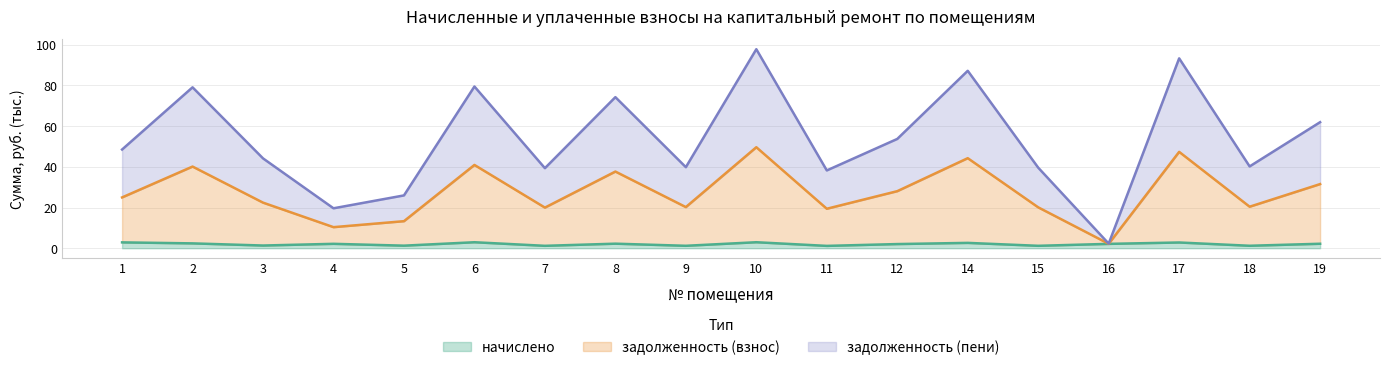

Between 15 and 17, which is larger?

17